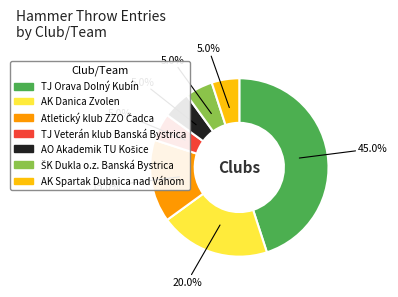

What is the ratio of the value at AK Danica Zvolen to the value at AK Spartak Dubnica nad Váhom?

4.0